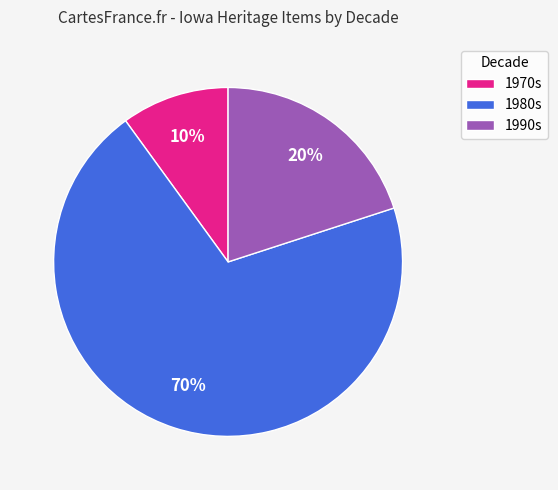

Count the number of slices in the pie.

3